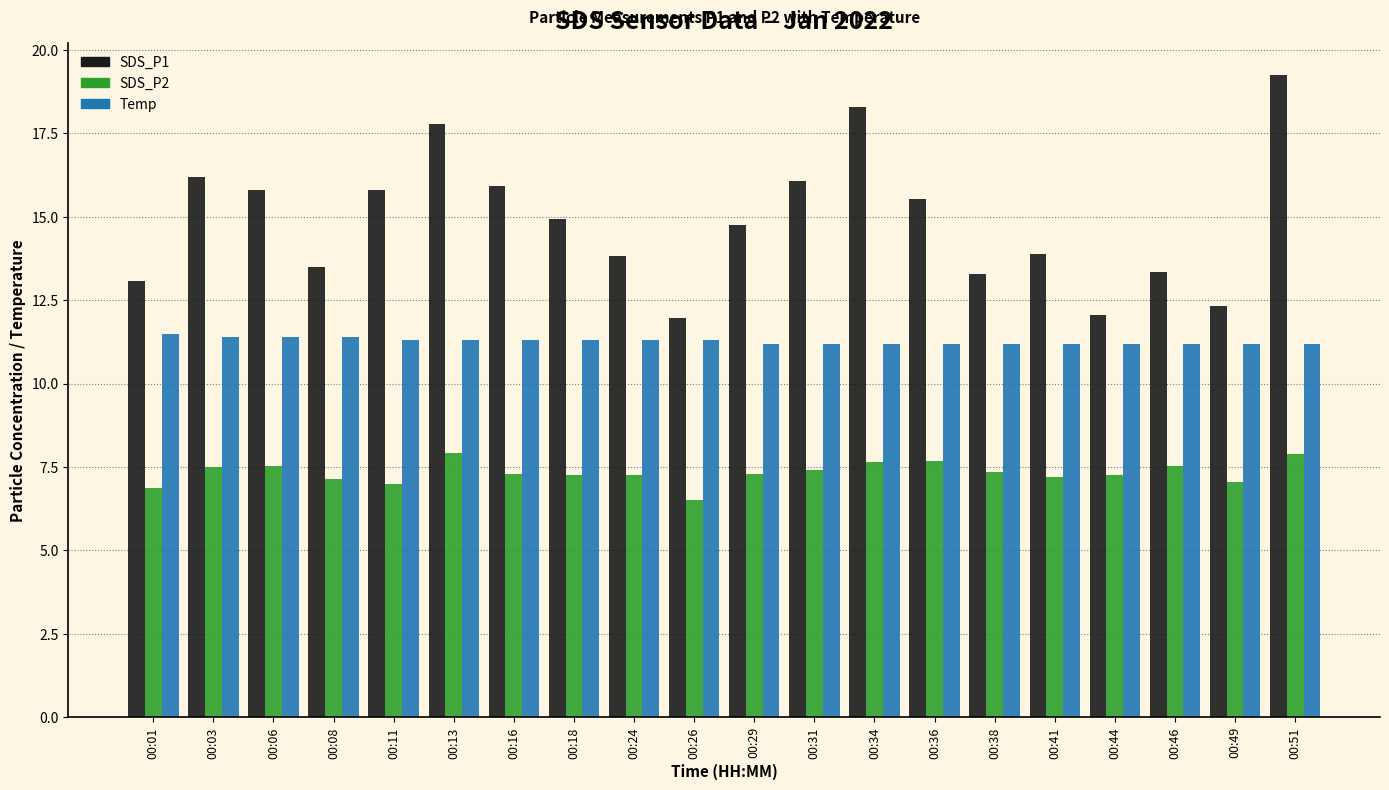

What is the difference between the highest and lowest values at 00:44?

4.8